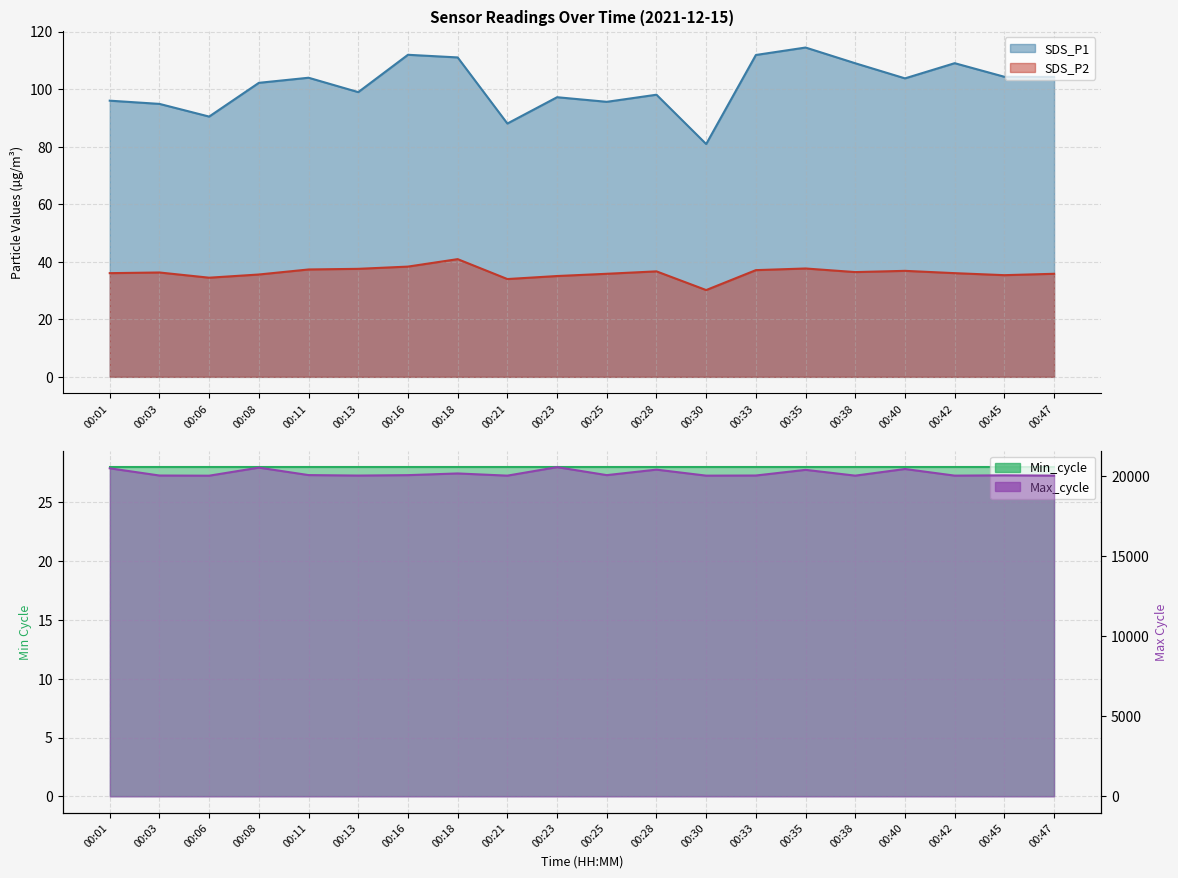

In SDS_P2, how many points are lower than both neighbors (excluding endpoints)?

5